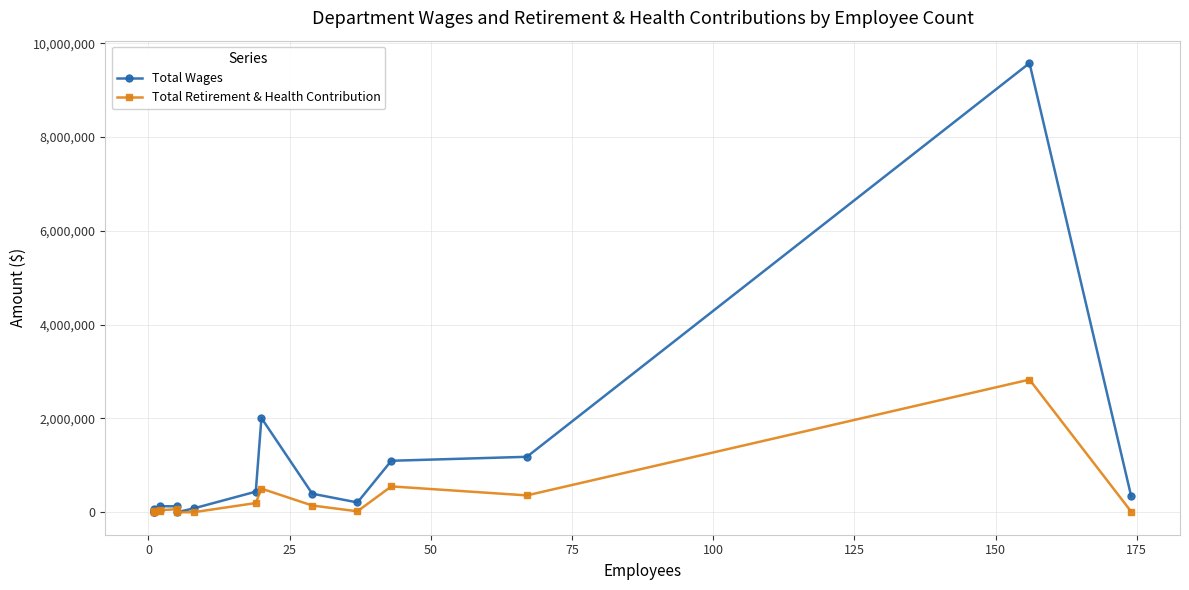

How many interior local valleys does the Total Retirement & Health Contribution series have?

4